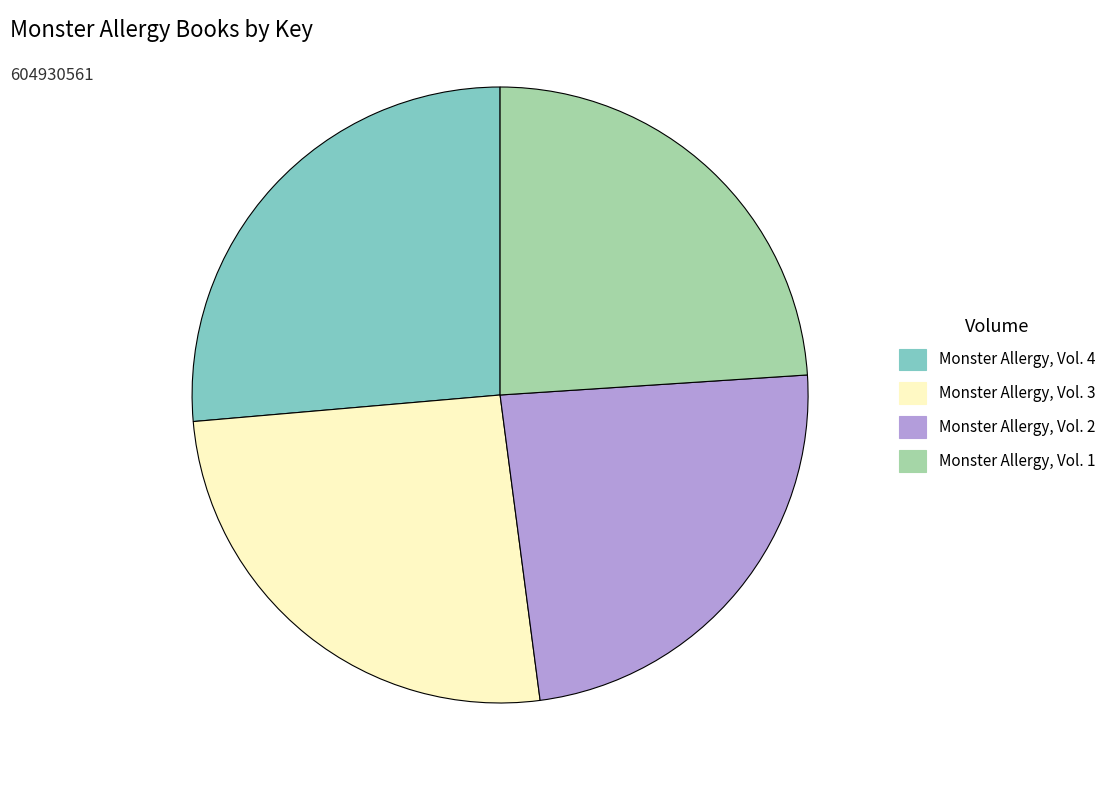

Which has a higher value, Monster Allergy, Vol. 1 or Monster Allergy, Vol. 3?

Monster Allergy, Vol. 3